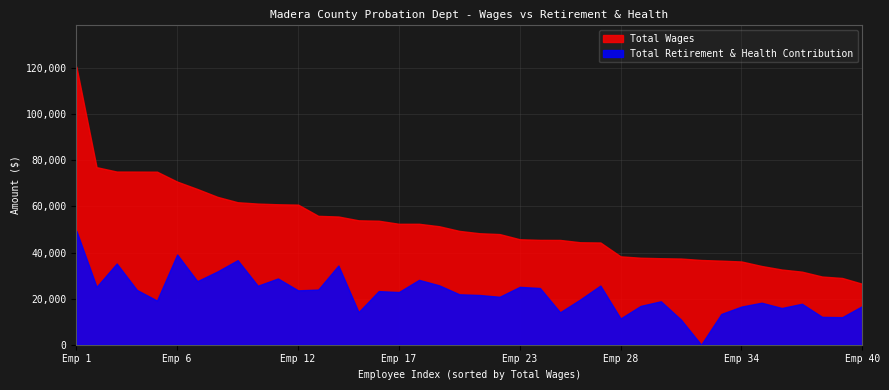

What is the difference between the maximum and minimum values in the Total Retirement & Health Contribution series?

49425